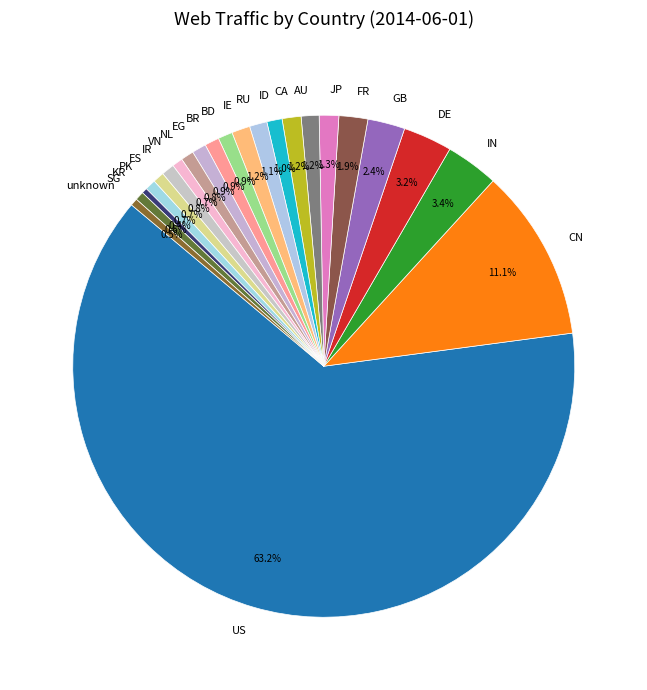

Is it true that IN is 3% of the pie?

True